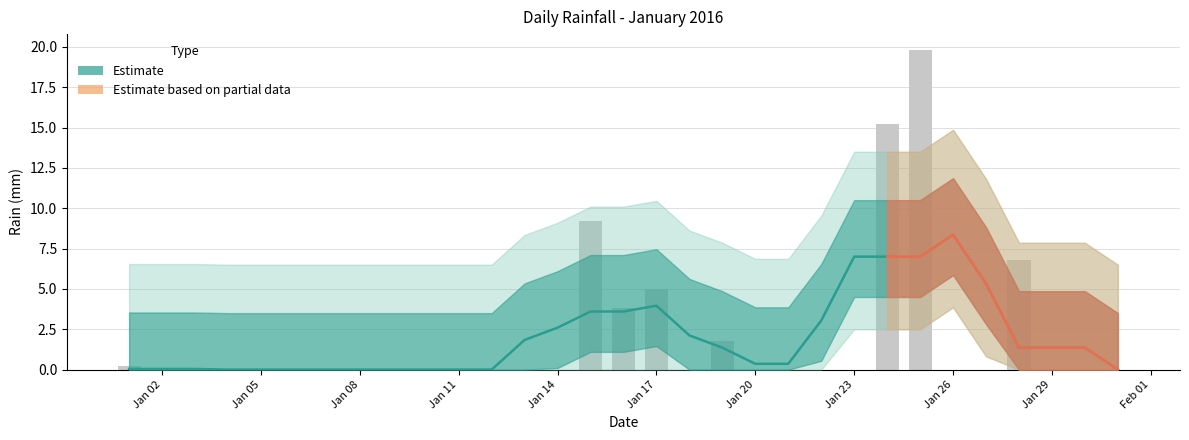

Reading left to right, what are all the values shown in this chart?

0.2	0.0	0.0	0.0	0.0	0.0	0.0	0.0	0.0	0.0	0.0	0.0	0.0	0.0	9.2	3.8	5.0	0.0	1.8	0.0	0.0	0.0	0.0	15.2	19.8	0.0	0.0	6.8	0.0	0.0	0.0